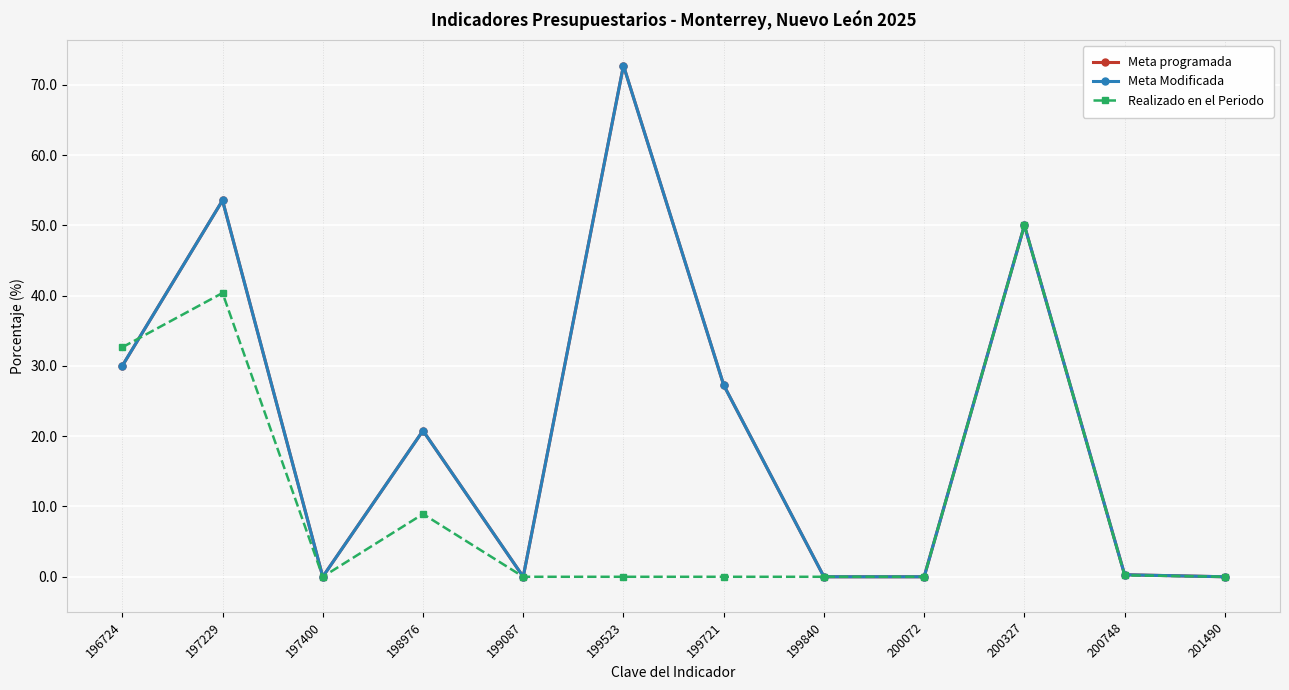

Rank the series at 199087 from highest to lowest value.

Meta programada, Meta Modificada, Realizado en el Periodo